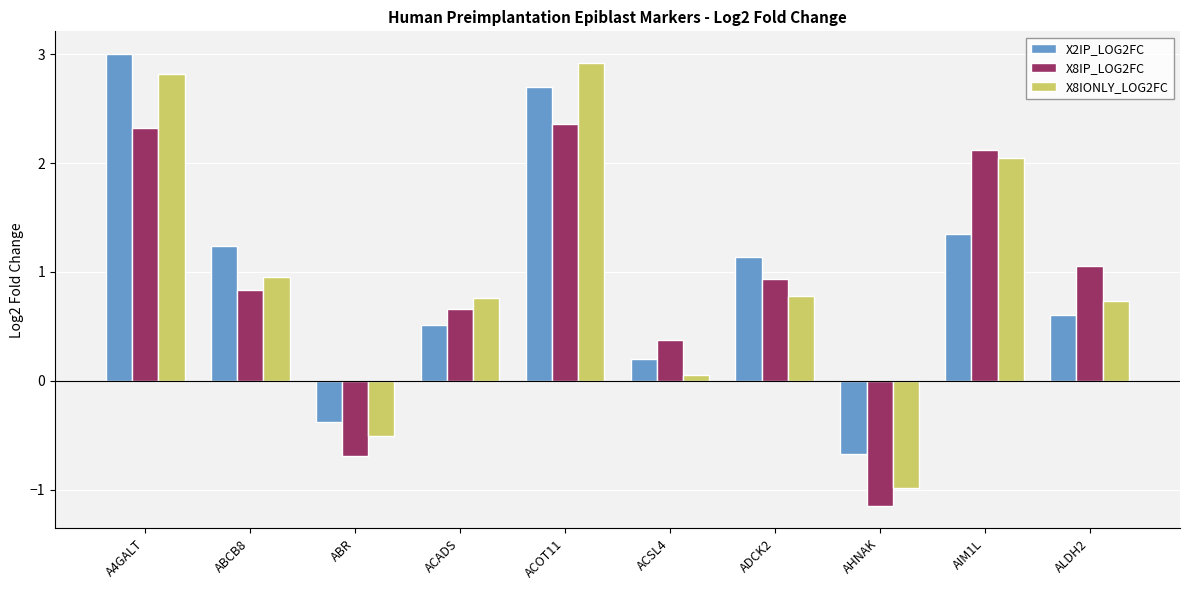

What is the total value across all series at AHNAK?

-2.8